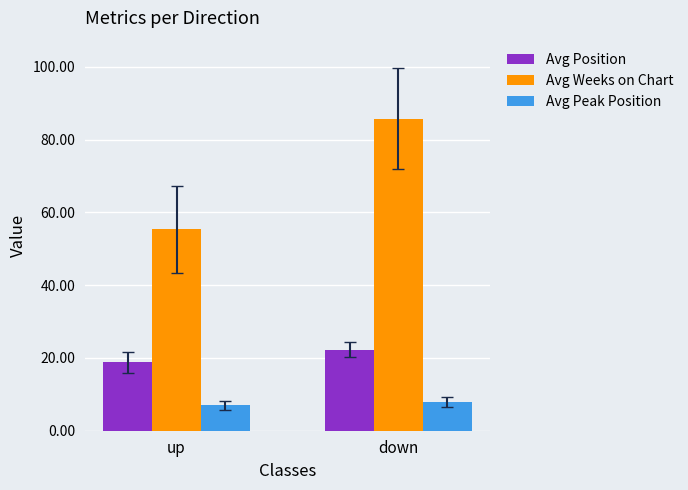

Where does the Avg Position series first go above 22?

down